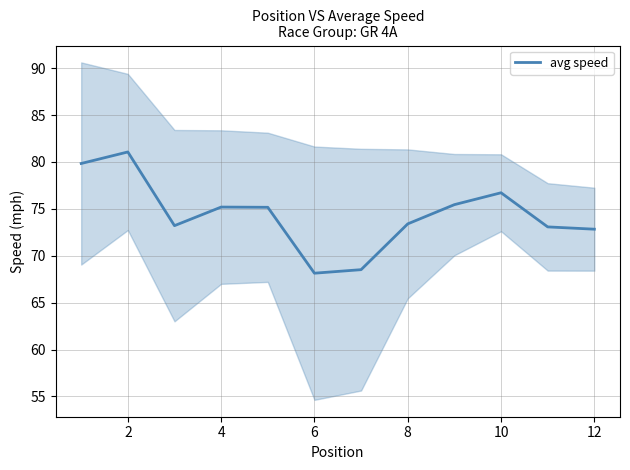

What is the maximum value for avg speed?

81.1